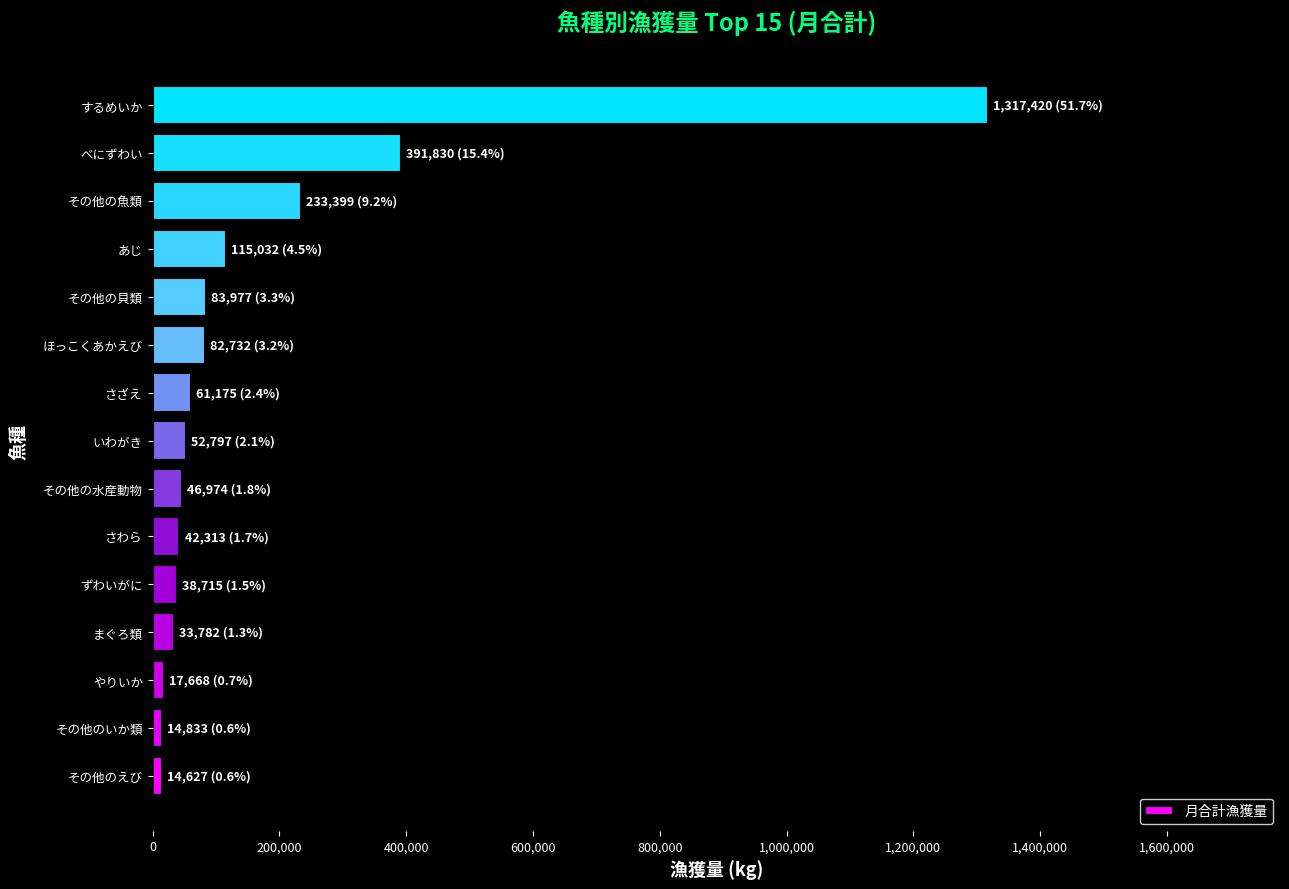

At which category does the chart reach its peak across all series?

するめいか